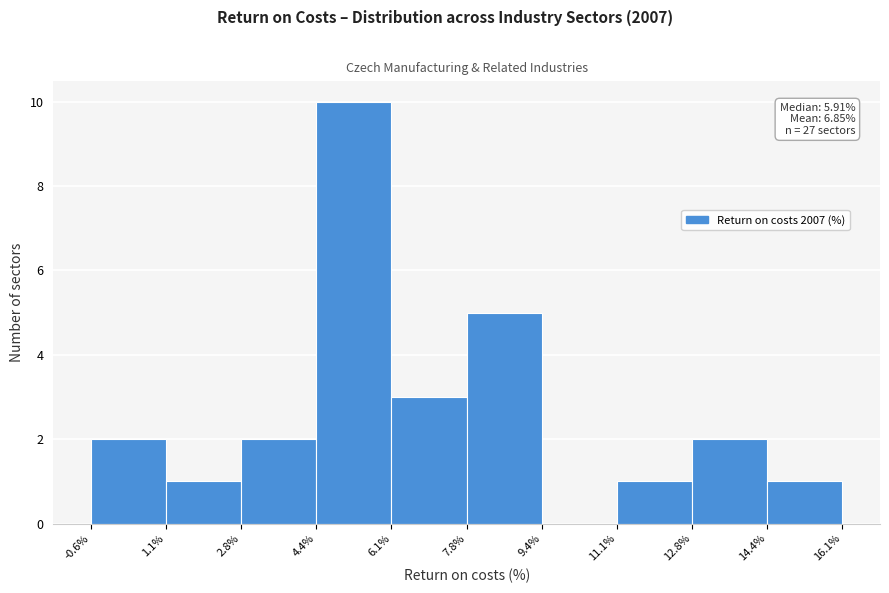

Over which range of the x-axis is the bar tallest?

4.4% to 6.1%